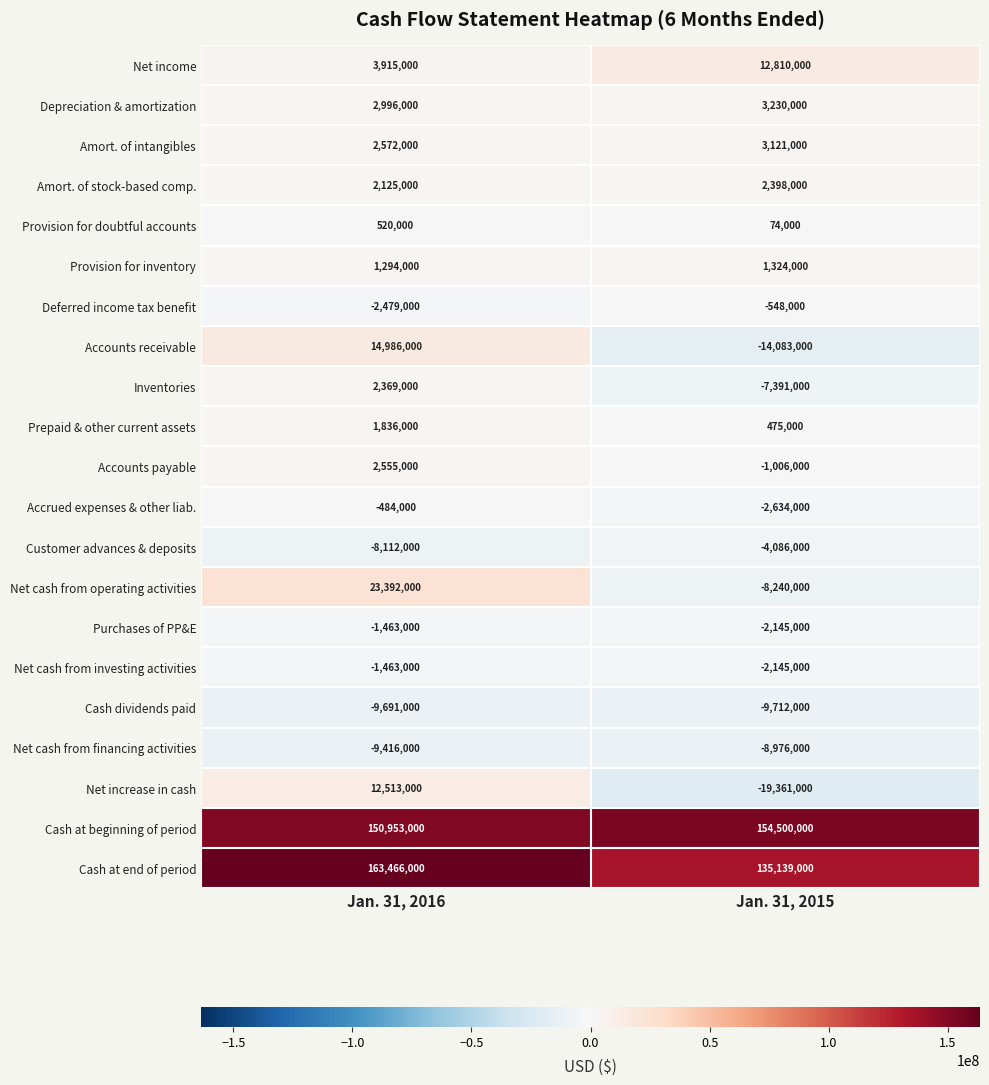

At which category is the sum across all series the highest?

Jan. 31, 2016